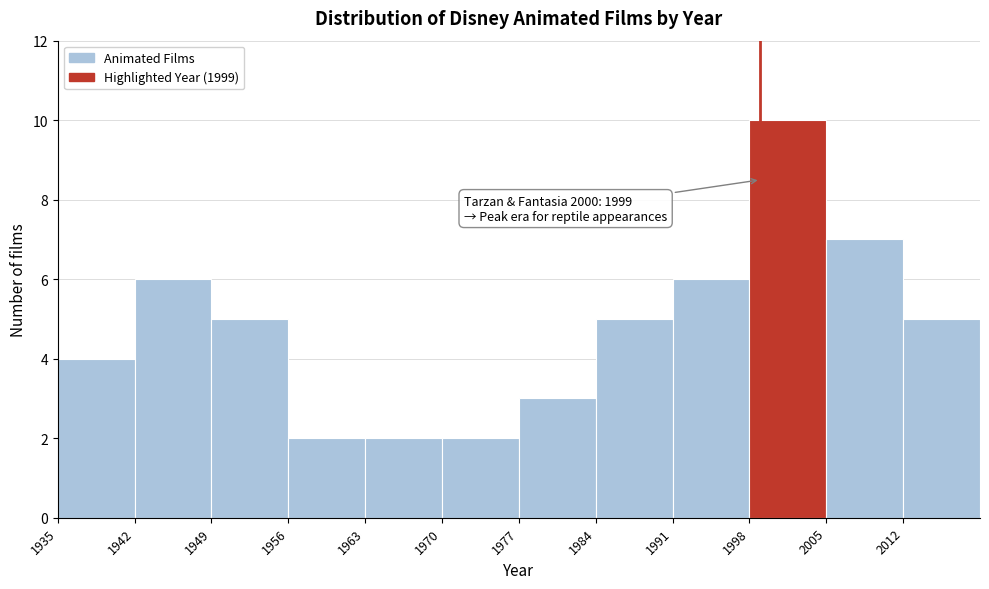

Over which range of the x-axis is the bar tallest?

1998 to 2005